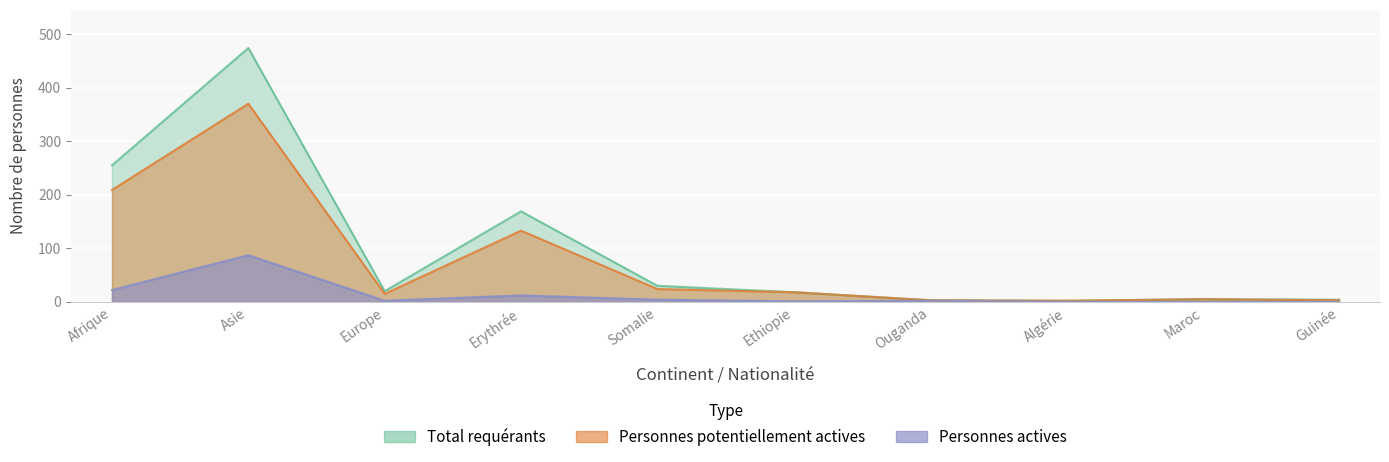

Is the value of Total requérants at Guinée greater than the value of Personnes potentiellement actives at Maroc?

No